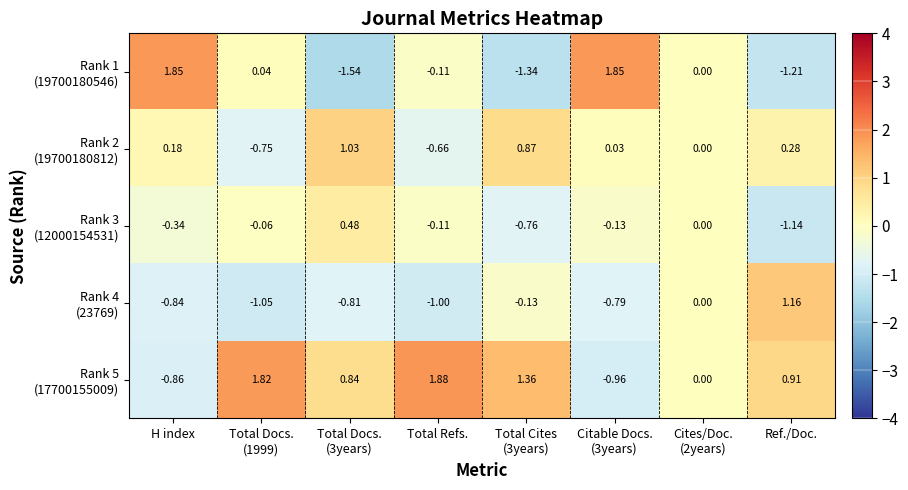

Which category has the highest value across all series?

Total Refs.